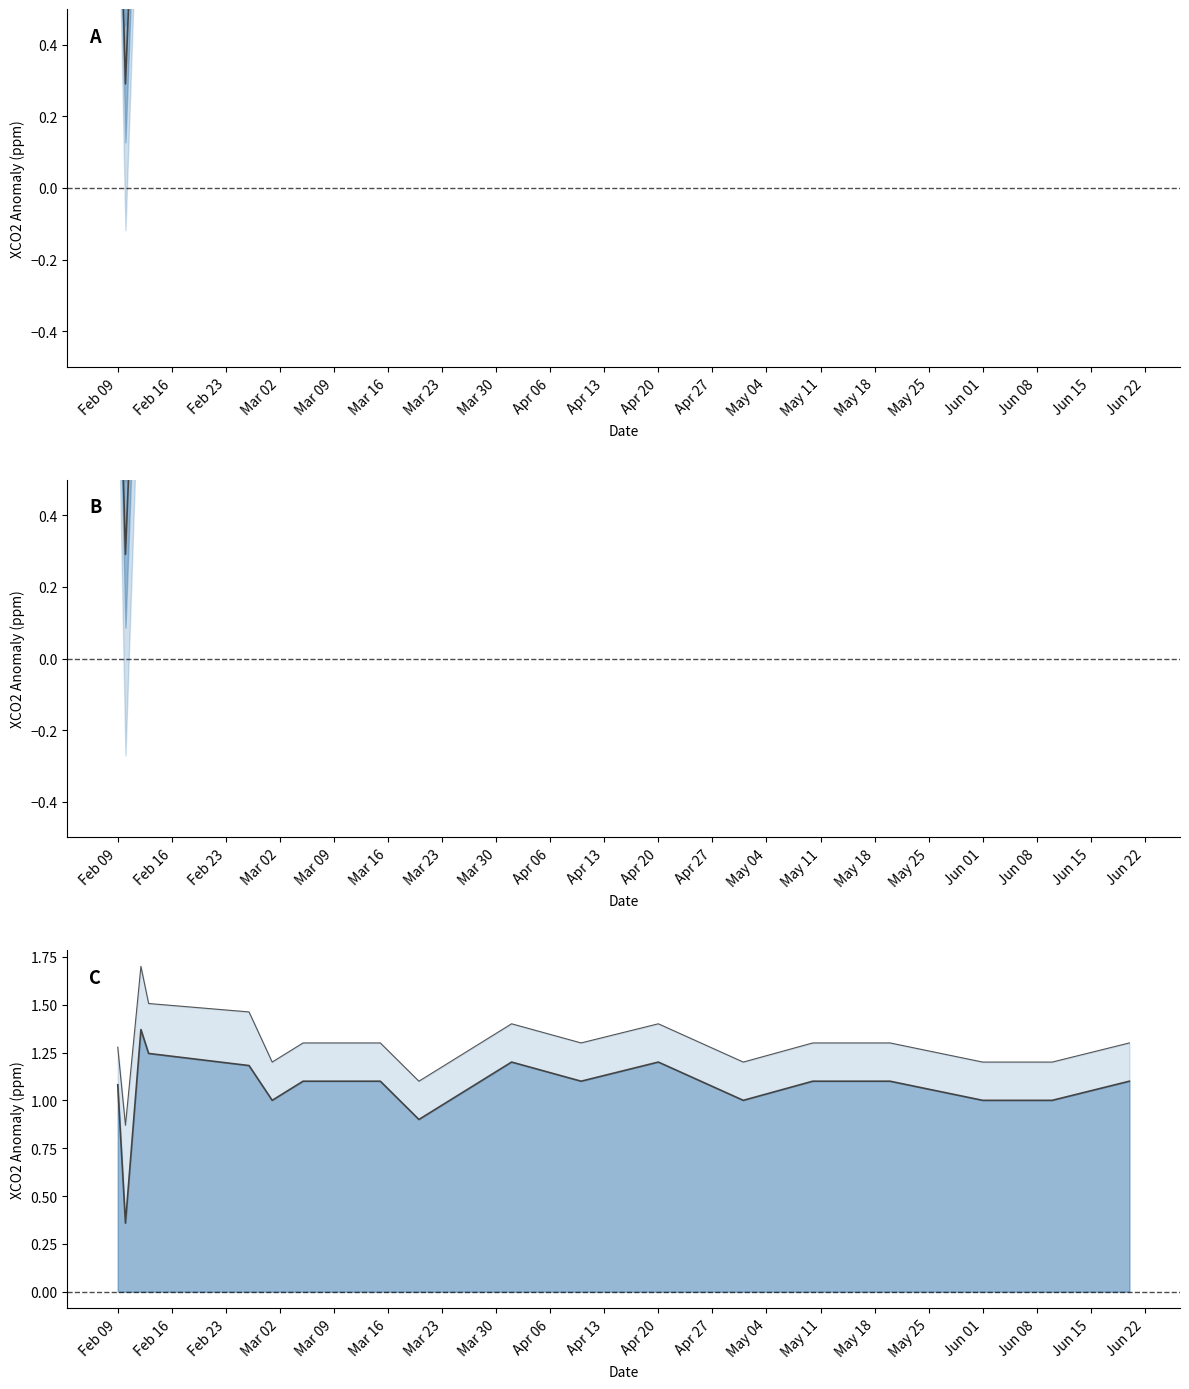

How many data points in positive mean line are above 1?

14